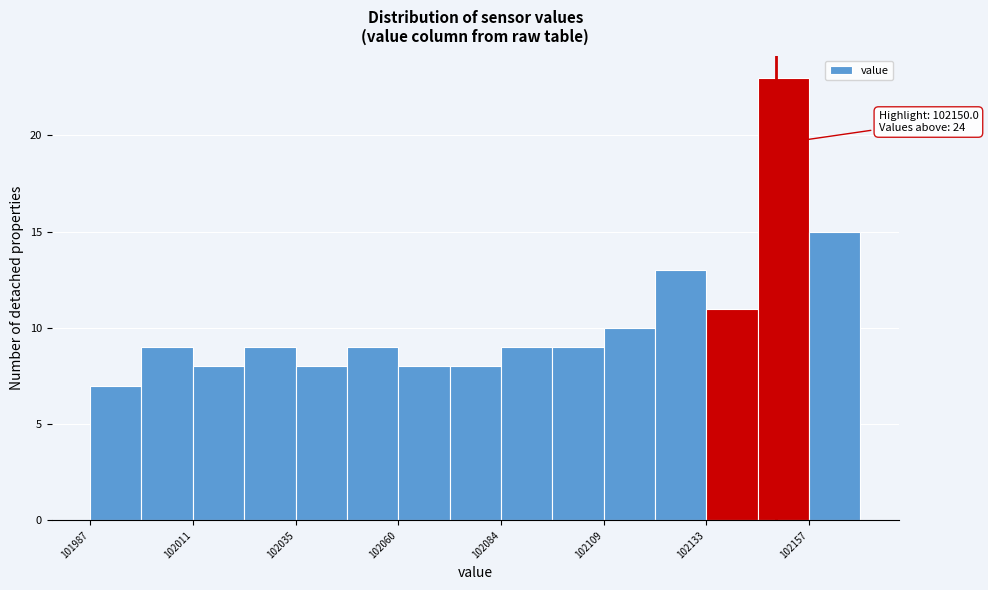

Read against the x-axis, roughly where is the centre of the tallest bar?

102150